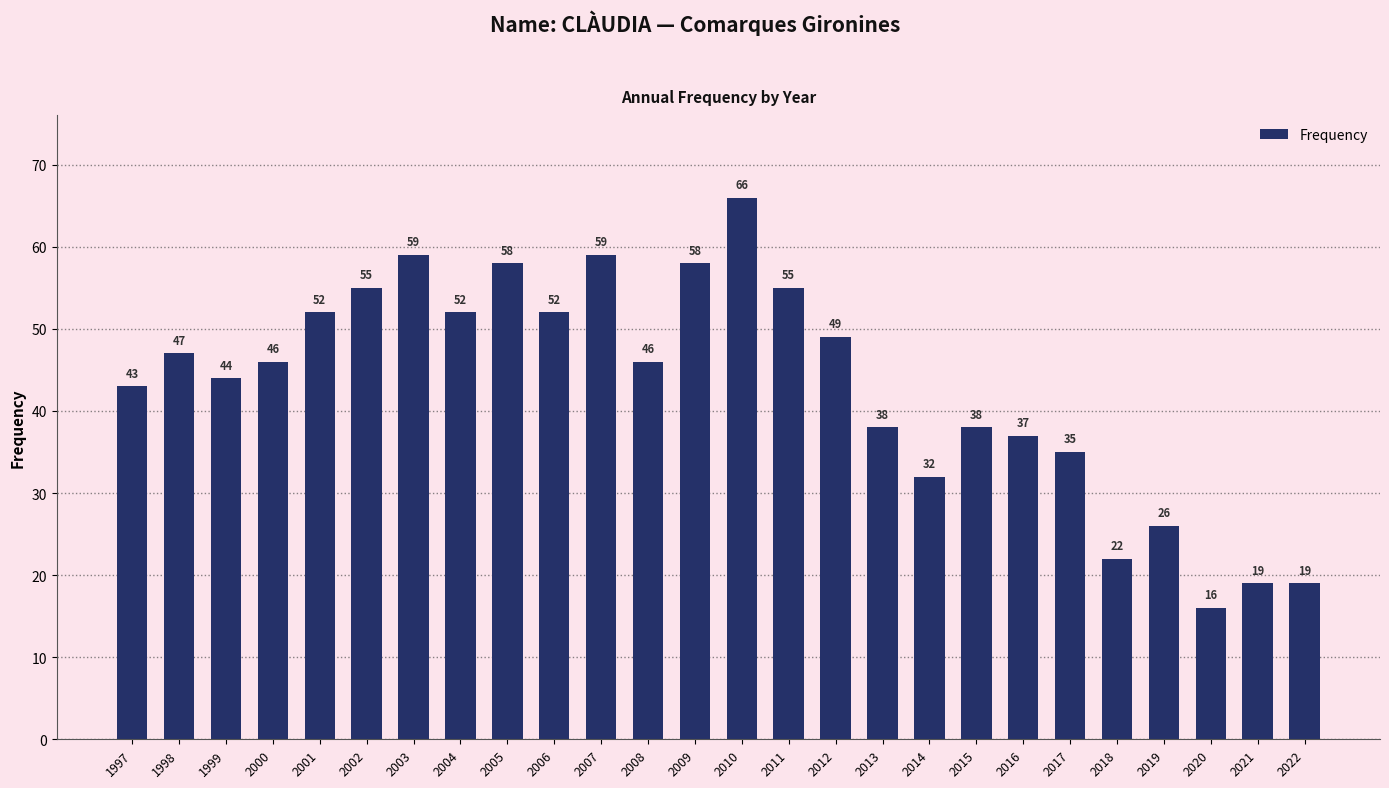

The chart shows a value of 66 at 2010. True or false?

True